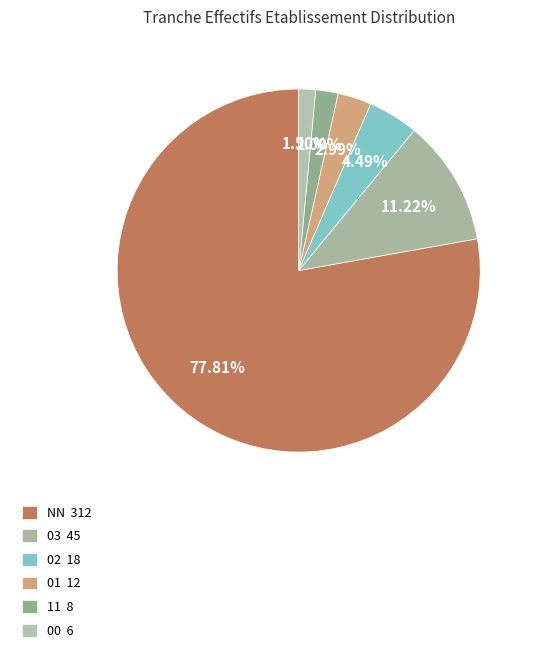

How many slices are in this pie chart?

6